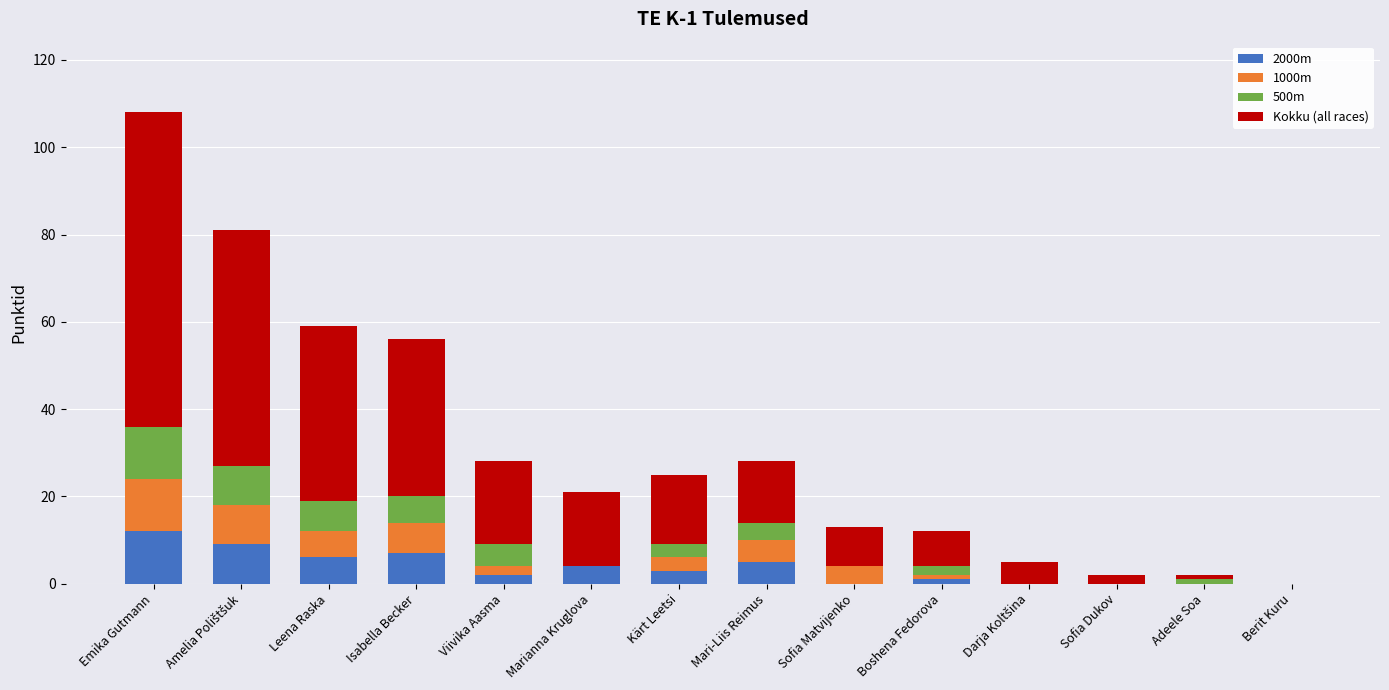

The 2000m series shows 0 at Berit Kuru. True or false?

True